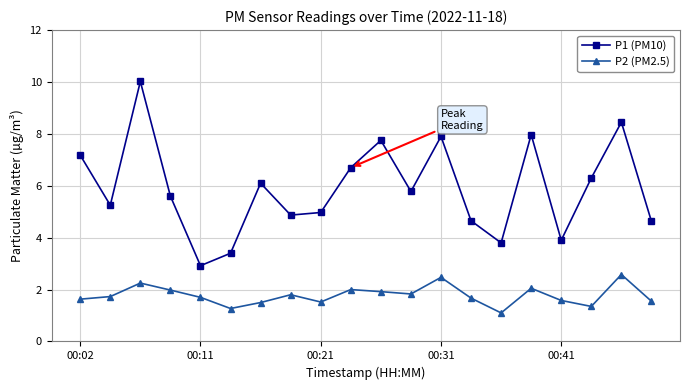

True or false: P2 (PM2.5) has more than 0 interior local peaks.

True